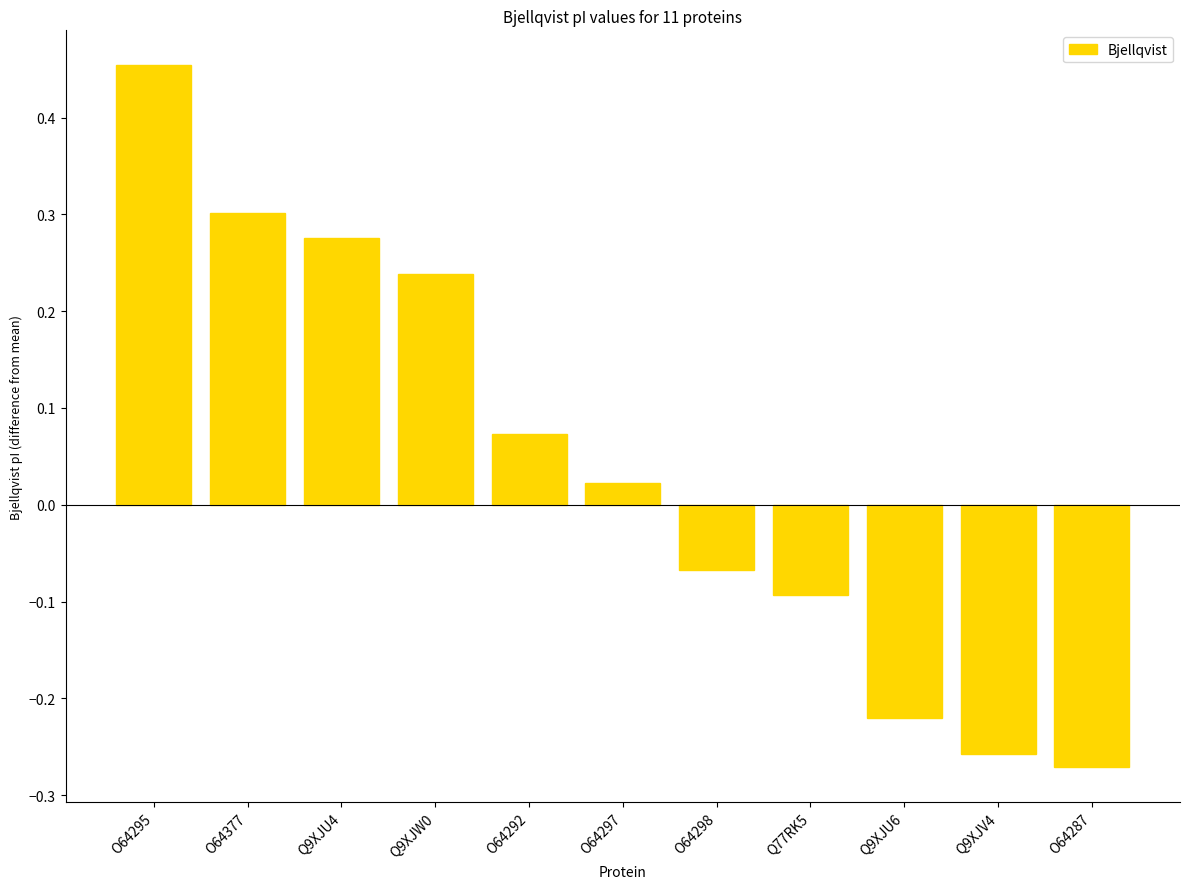

How many bars are there in total?

11